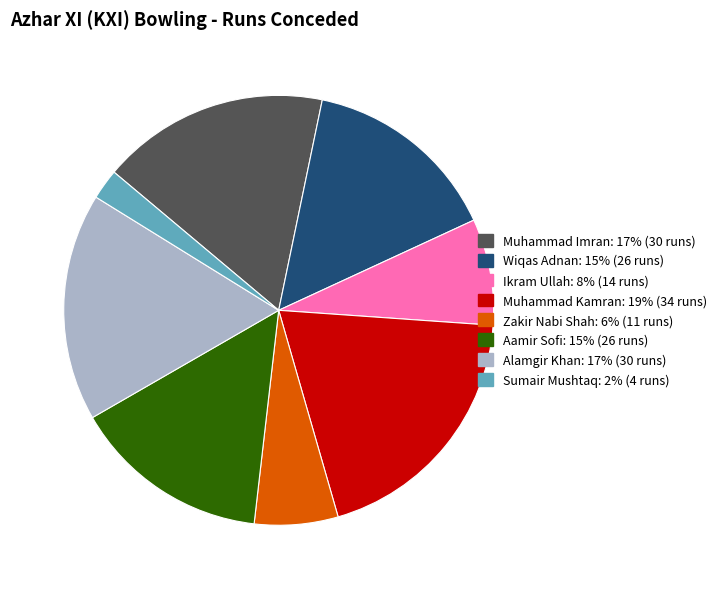

Do Zakir Nabi Shah and Muhammad Imran together represent more than half of the pie?

No